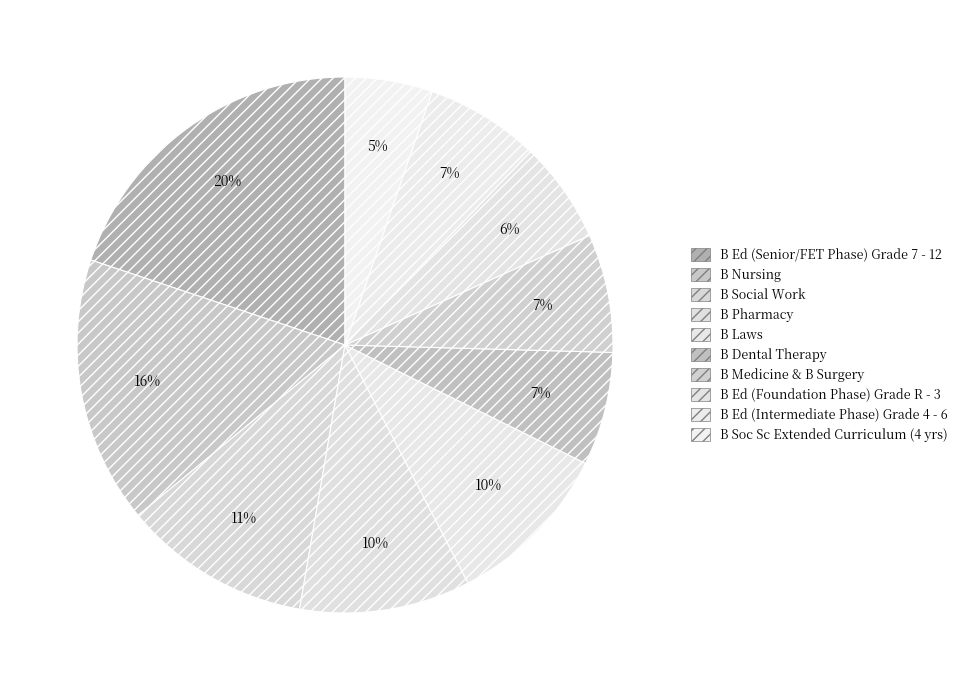

How many segments does this pie chart have?

10